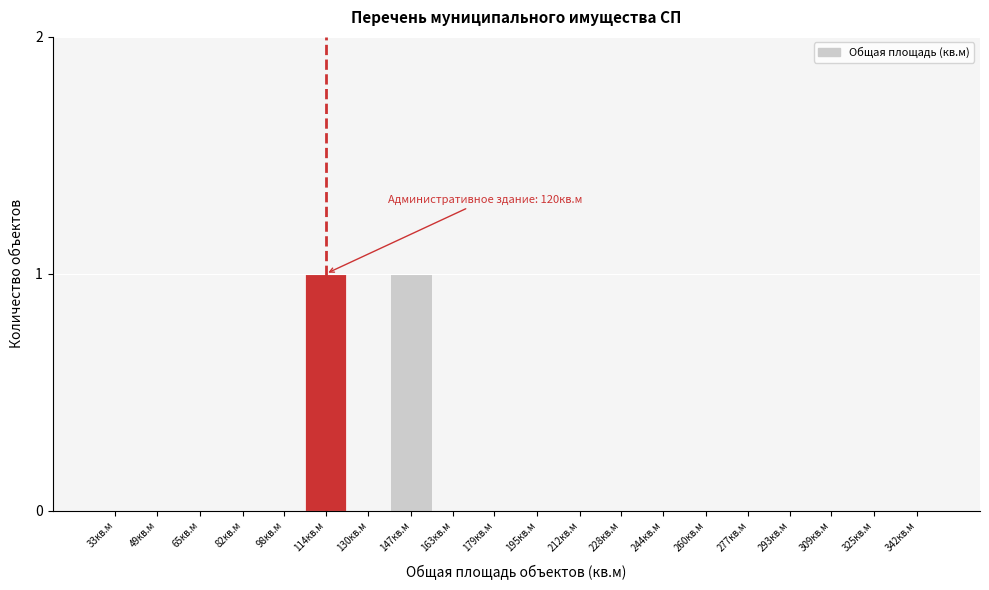

Reading right to left, transcribe all the data shown in this chart.

342кв.м=0	325кв.м=0	309кв.м=0	293кв.м=0	277кв.м=0	260кв.м=0	244кв.м=0	228кв.м=0	212кв.м=0	195кв.м=0	179кв.м=0	163кв.м=0	147кв.м=1	130кв.м=0	114кв.м=1	98кв.м=0	82кв.м=0	65кв.м=0	49кв.м=0	33кв.м=0